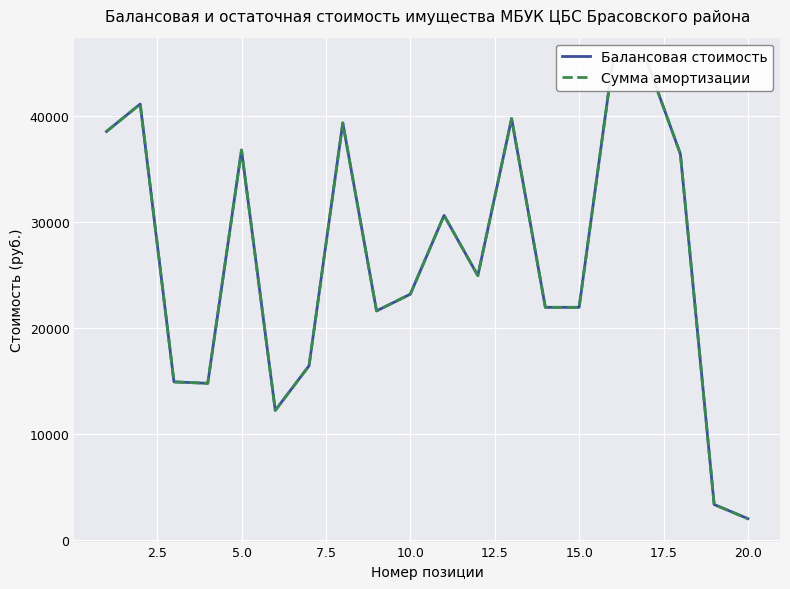

In Сумма амортизации, how many points are lower than both neighbors (excluding endpoints)?

4